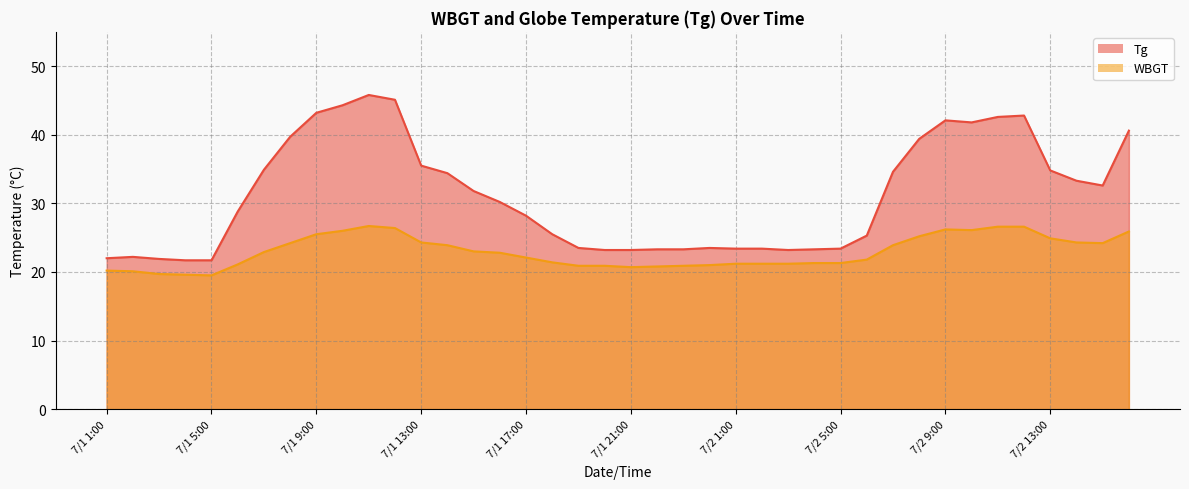

True or false: Tg has more than 0 interior local peaks.

True